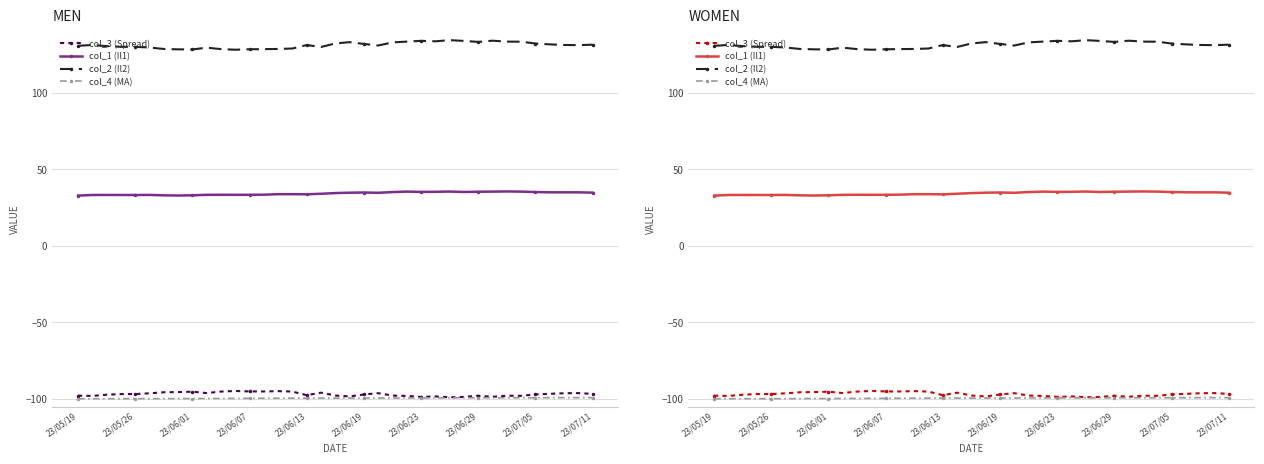

What value does the col_3 (Spread) series have at 23/05/26?

-96.8